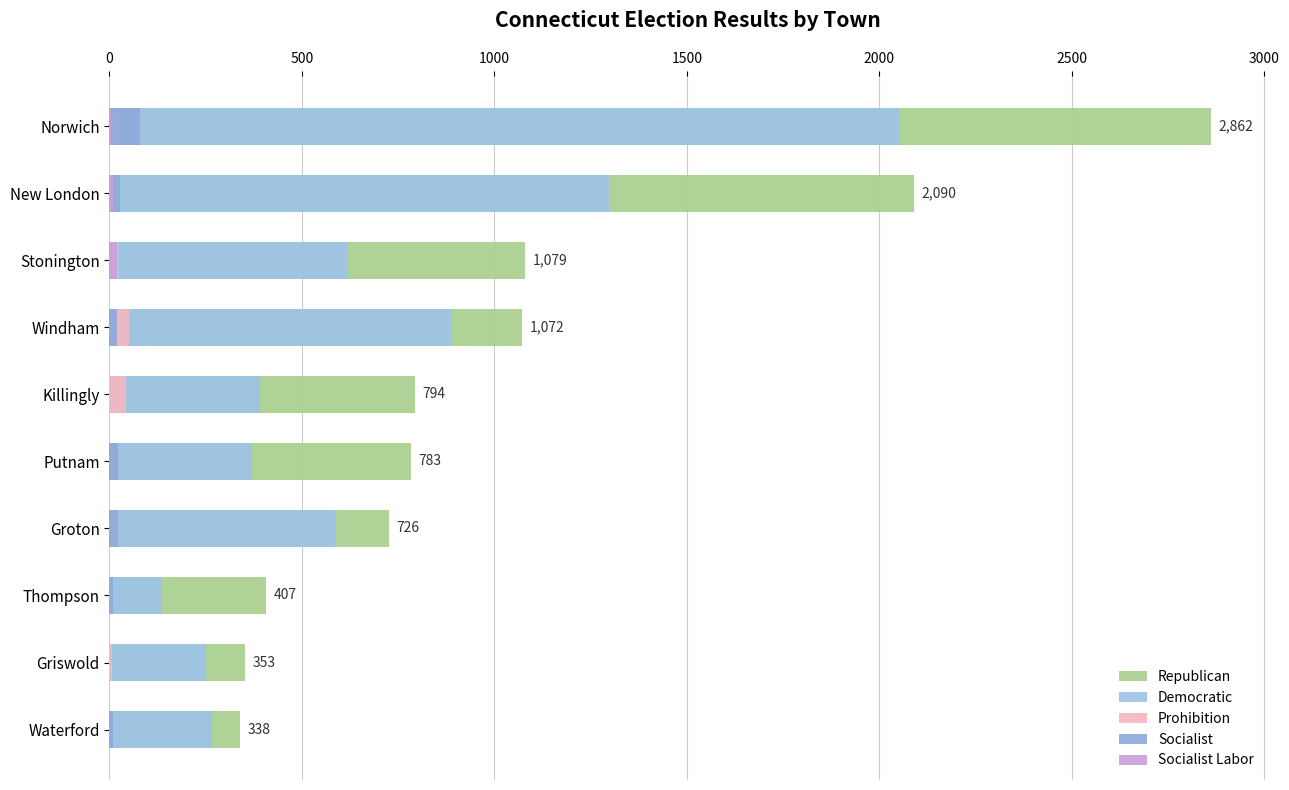

What is the difference between the maximum and minimum values in the Socialist Labor series?

19